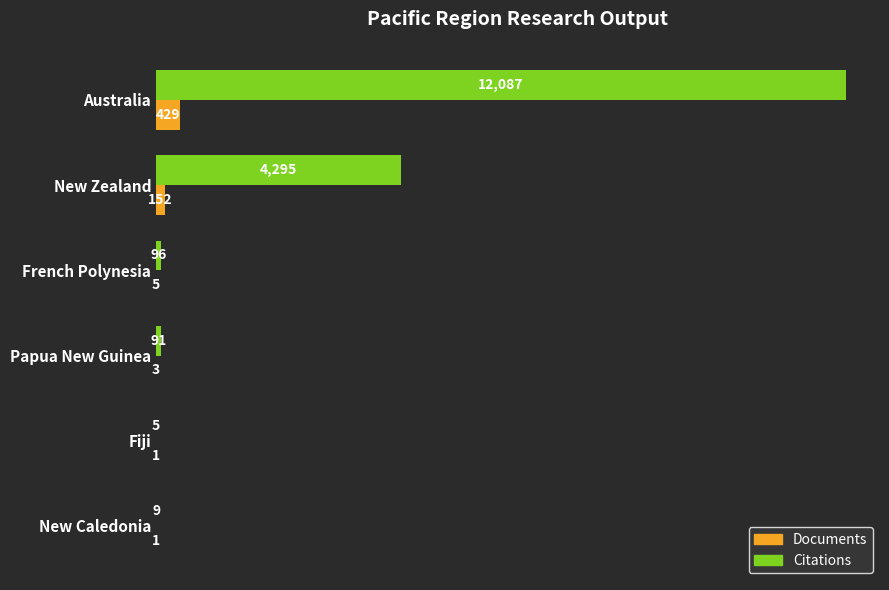

What is the sum of all Citations values?

16583